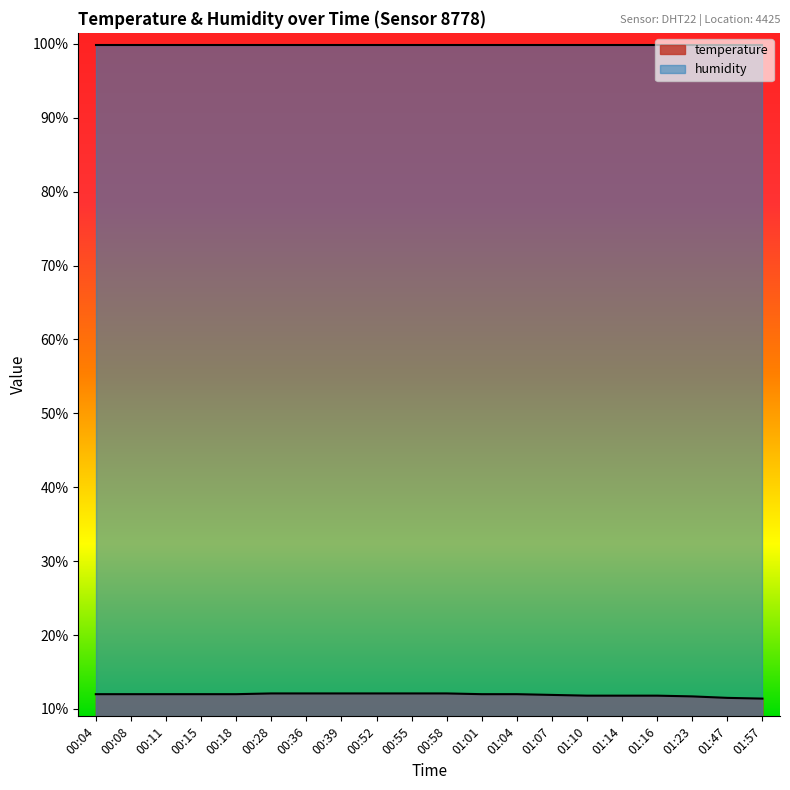

List the labels in order of value, smallest first.

01:57, 01:47, 01:23, 01:10, 01:14, 01:16, 01:07, 00:04, 00:08, 00:11, 00:15, 00:18, 01:01, 01:04, 00:28, 00:36, 00:39, 00:52, 00:55, 00:58